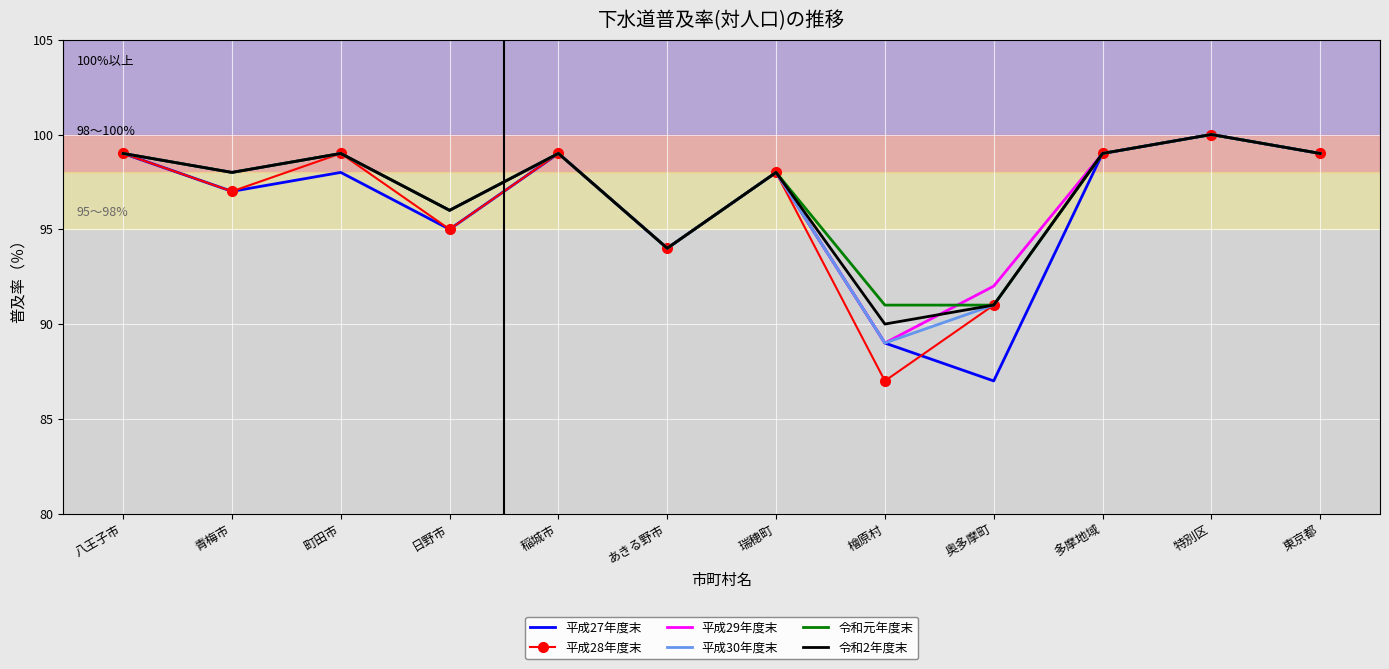

Reading left to right, transcribe all the data shown in this chart.

平成27年度末: 99	97	98	95	99	94	98	89	87	99	100	99
平成28年度末: 99	97	99	95	99	94	98	87	91	99	100	99
平成29年度末: 99	98	99	96	99	94	98	89	92	99	100	99
平成30年度末: 99	98	99	96	99	94	98	89	91	99	100	99
令和元年度末: 99	98	99	96	99	94	98	91	91	99	100	99
令和2年度末: 99	98	99	96	99	94	98	90	91	99	100	99